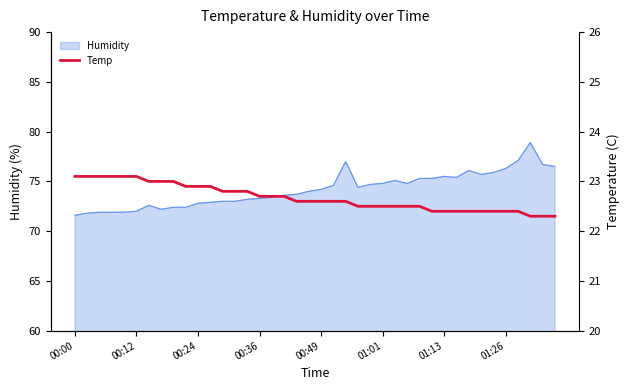

What is the minimum value shown in the chart?

22.3